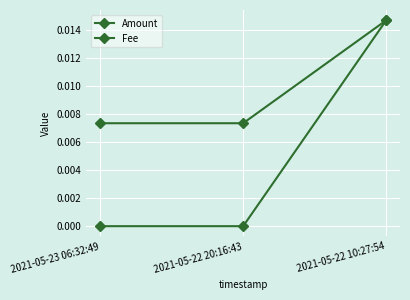

Between 2021-05-22 10:27:54 and 2021-05-22 20:16:43, which is larger?

2021-05-22 10:27:54